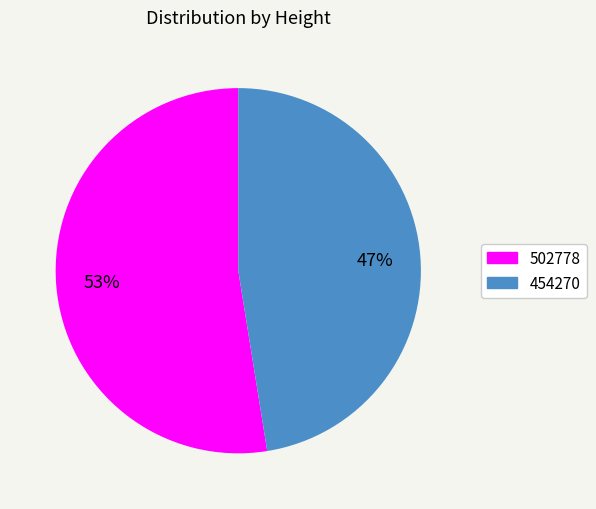

Which slice is the largest?

502778